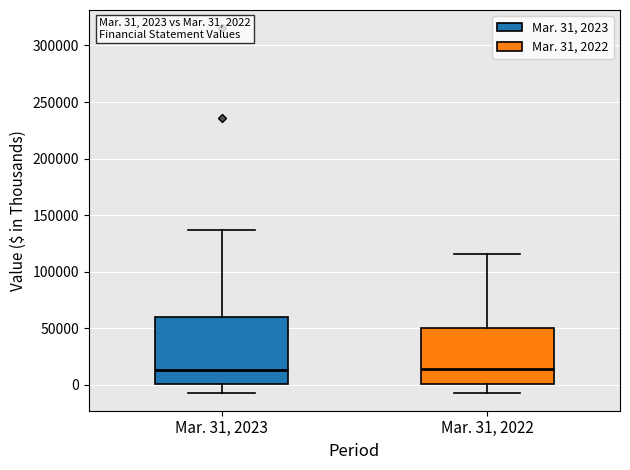

Comparing the boxes themselves (not the whiskers), which one is the tallest?

Mar. 31, 2023